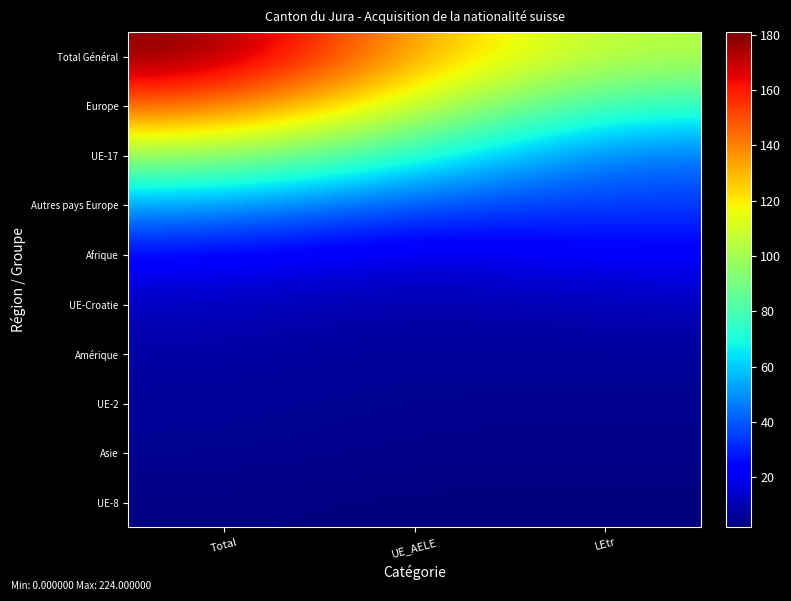

Rank the series by their maximum value, from highest to lowest.

Total Général, Europe, UE-17, Autres pays Europe, Afrique, UE-Croatie, Amérique, UE-2, Asie, UE-8